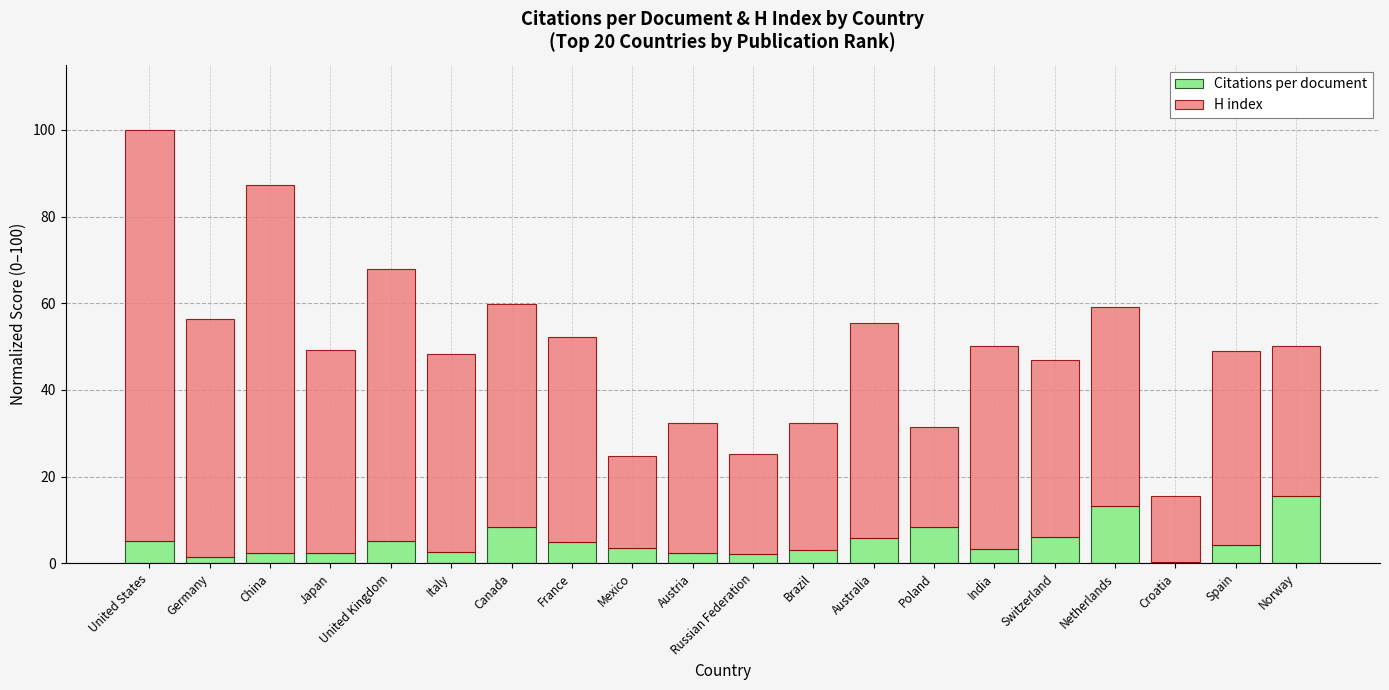

The value of Citations per document at Spain is 4.3. True or false?

True